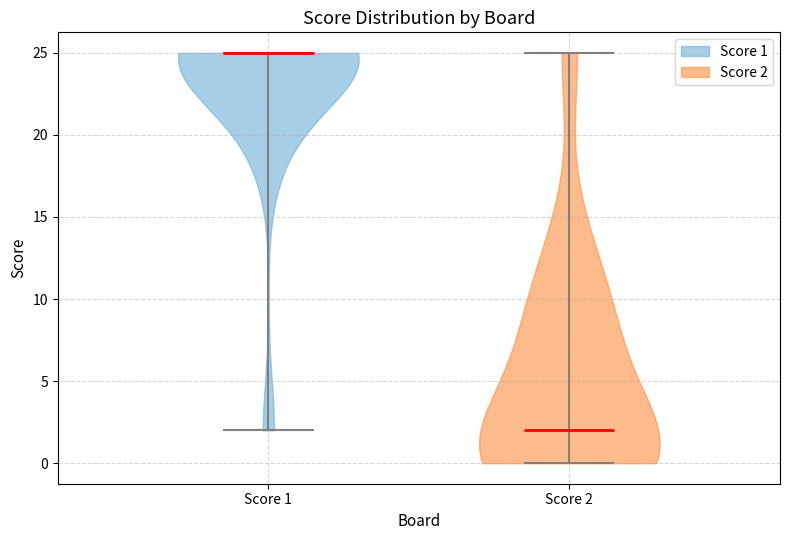

Reading left to right, read every violin against the y-axis: where its median line is, and the lowest and highest points it reaches. The values are not printed on the chart, so give them approximately, as read against the axis.

Score 1: median line 25, lowest point 2, highest point 25
Score 2: median line 2, lowest point 0, highest point 25